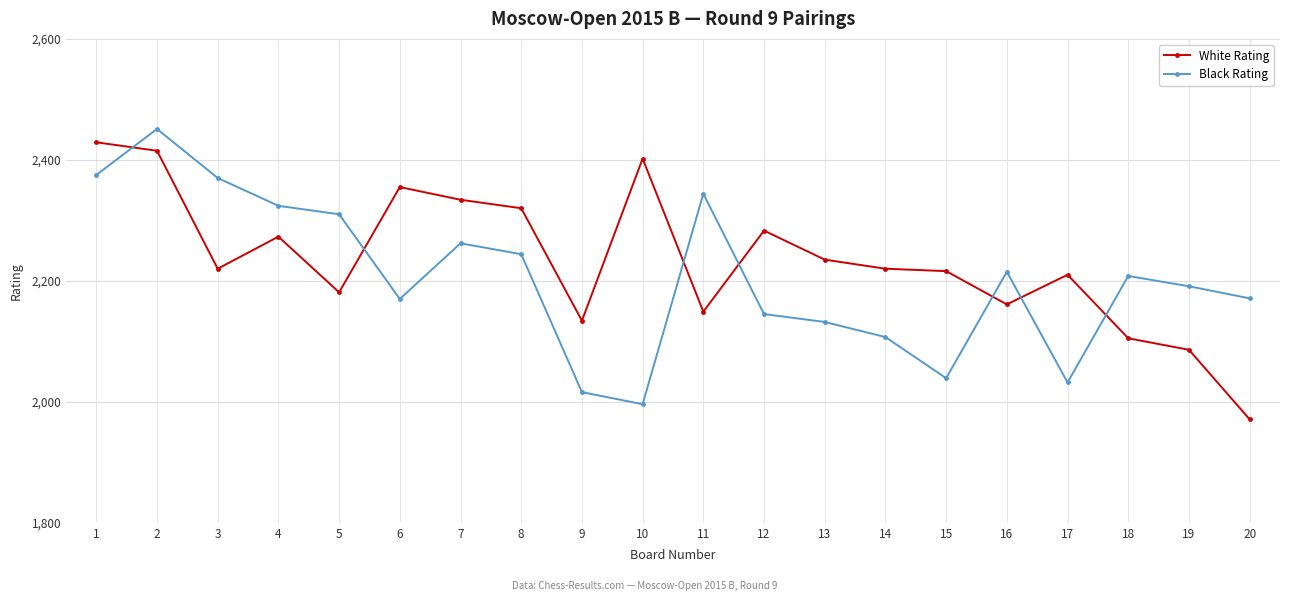

What is the difference between the Black Rating values at 11 and 19?

153